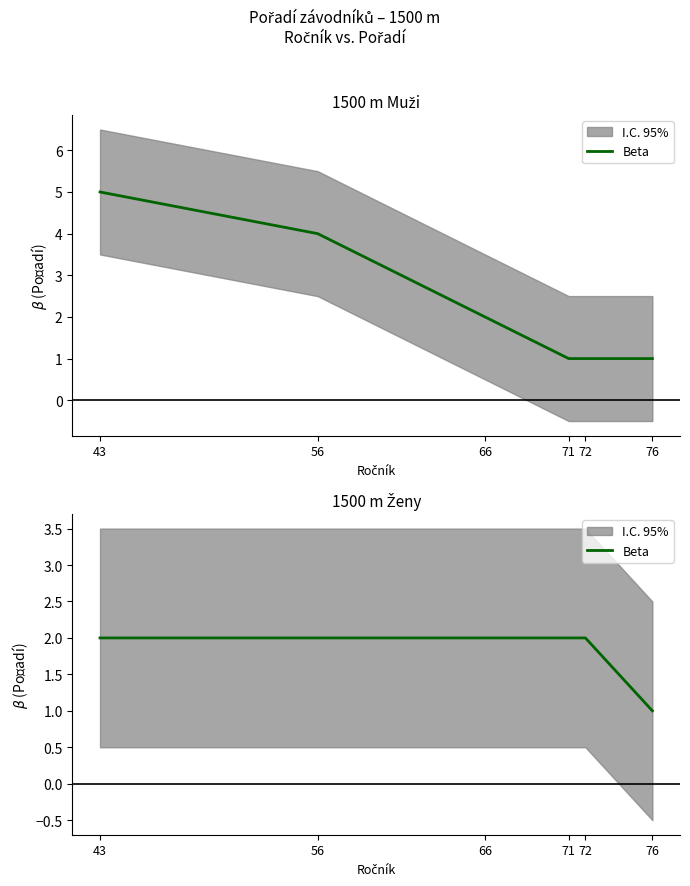

Which has a higher value, 76 or 66?

66